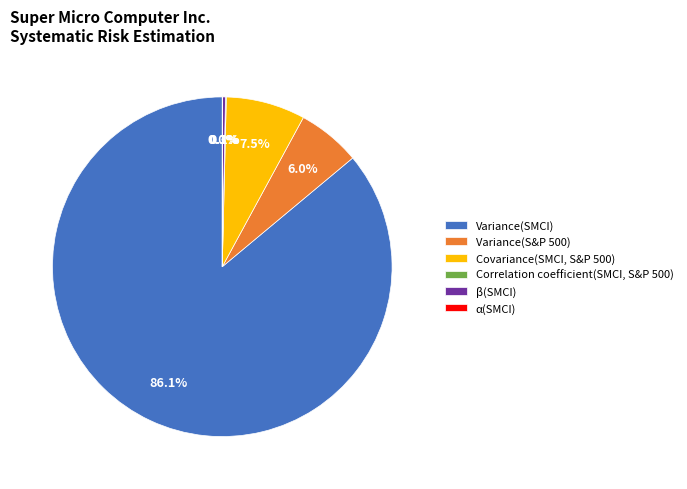

Which has a higher value, Variance(SMCI) or Variance(S&P 500)?

Variance(SMCI)